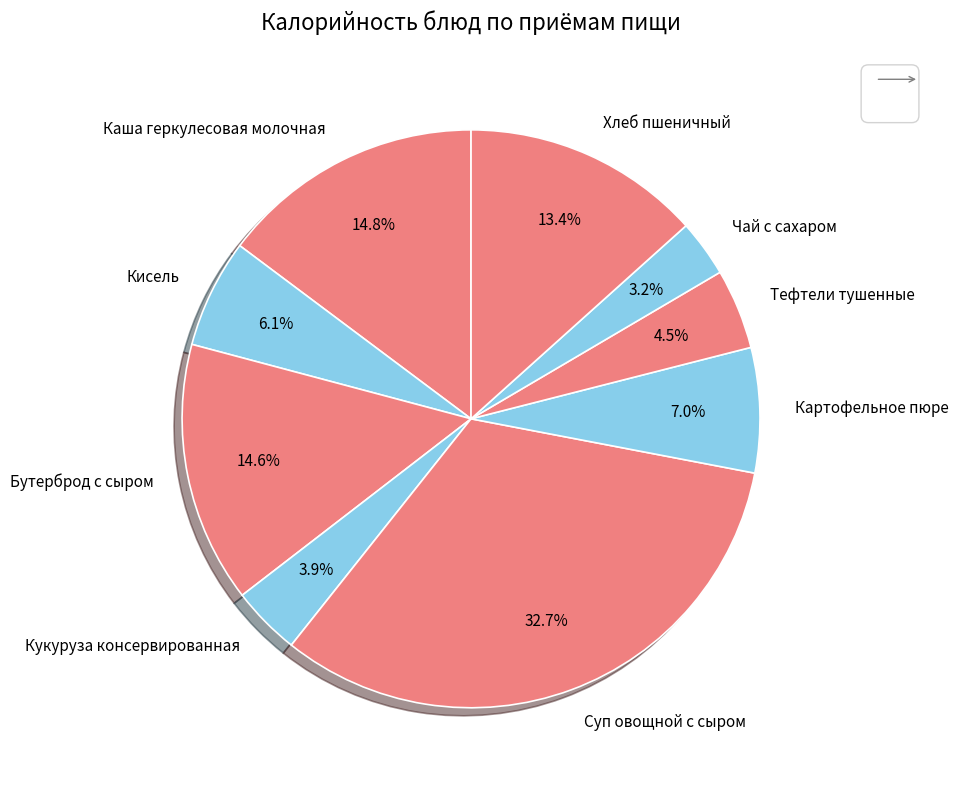

Is there a majority slice in this chart?

No